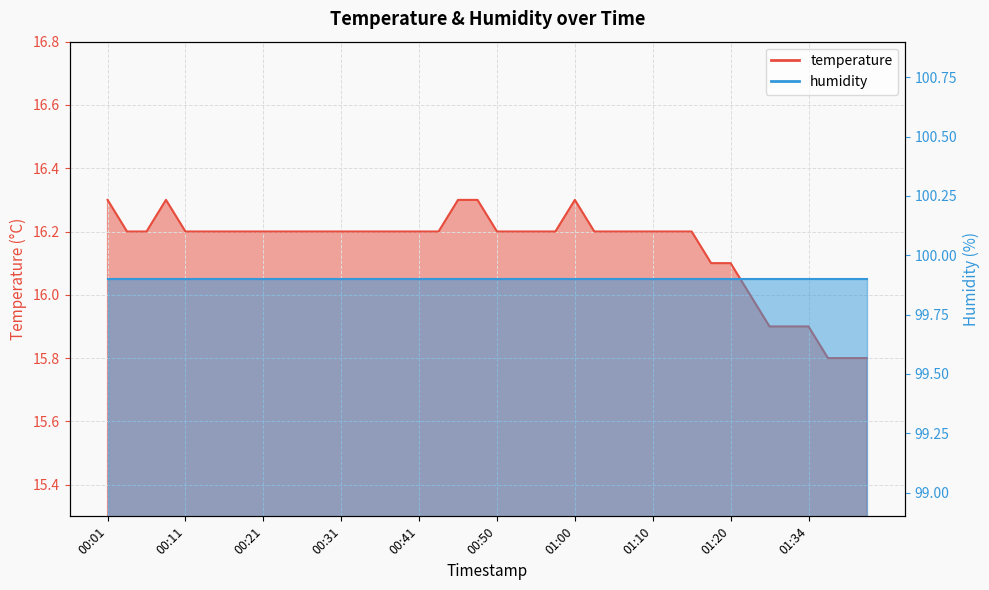

Where does the data first go above 16?

00:01